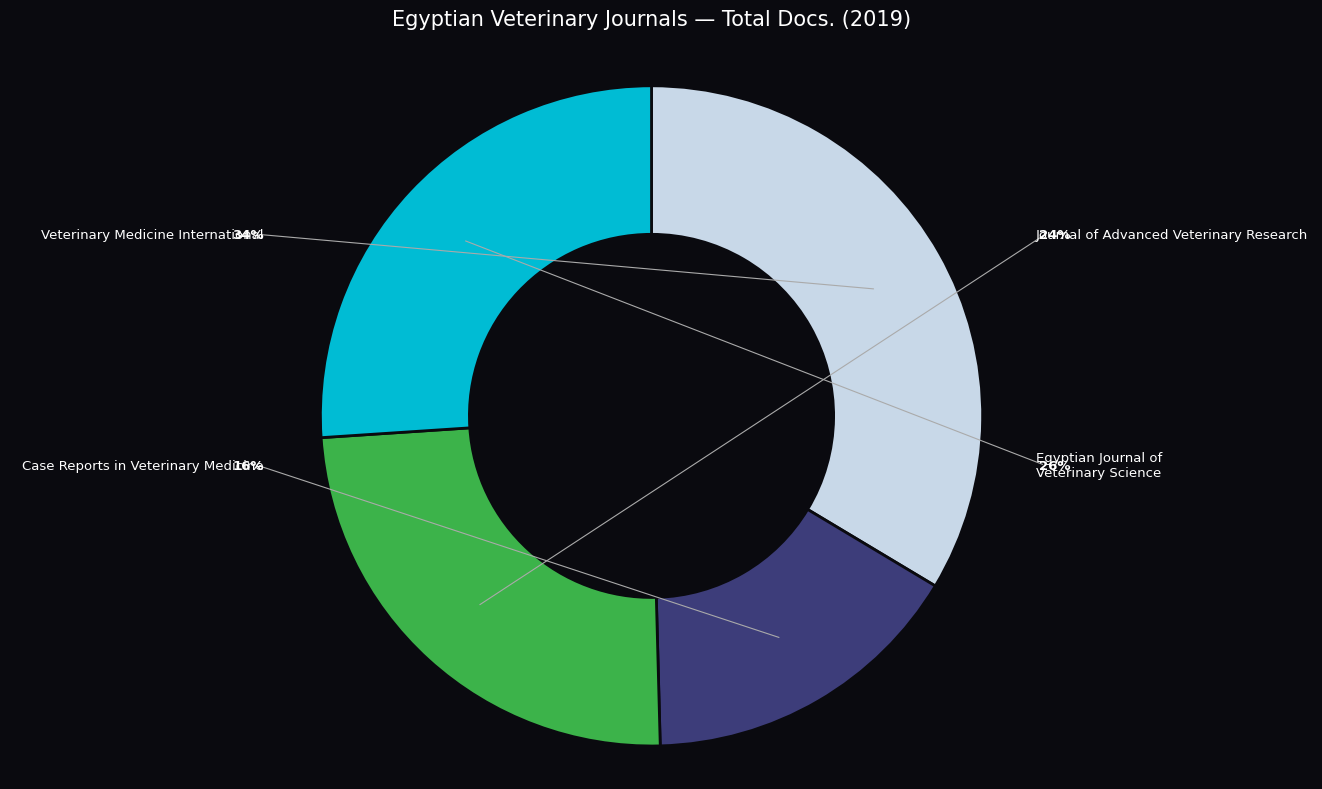

What percentage is NOT represented by Case Reports in Veterinary Medicine?

84.0%